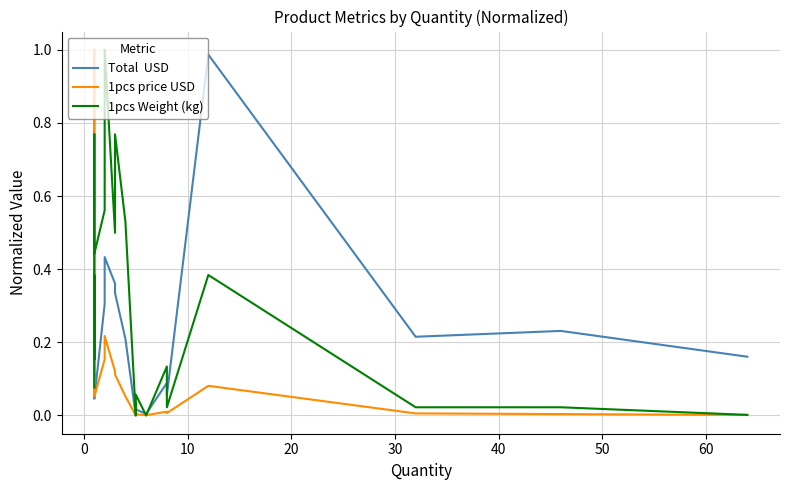

How many data points does each series have?

20